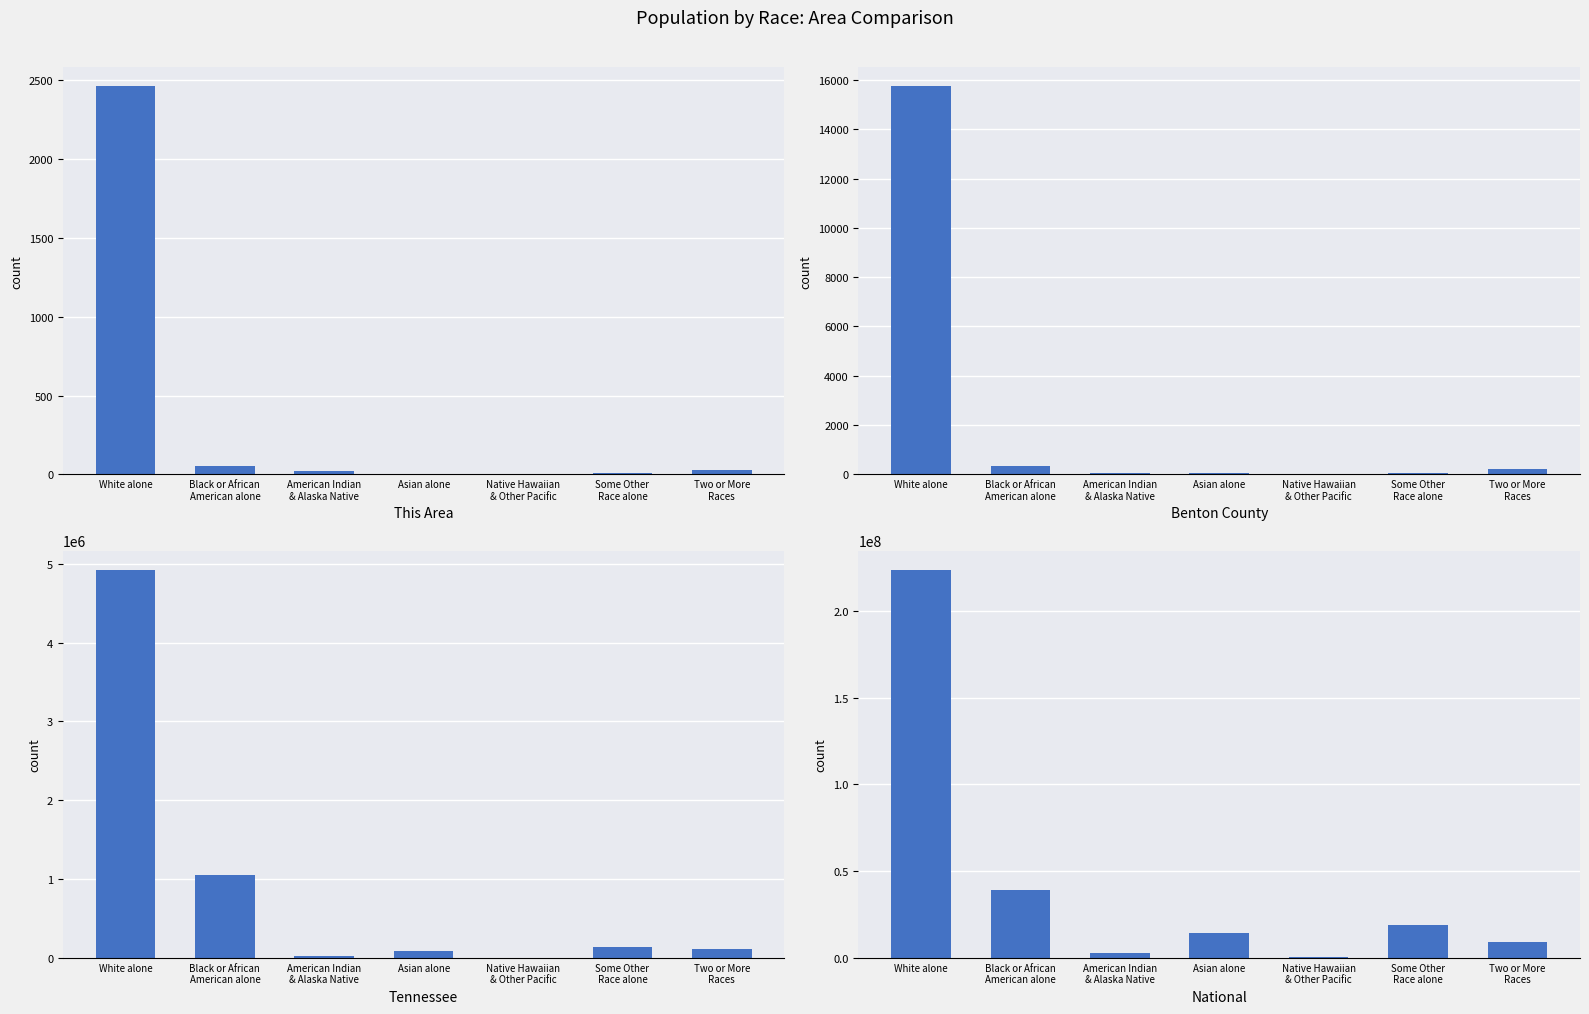

Rank the series at Two or More
Races from lowest to highest value.

This Area, Benton County, Tennessee, National